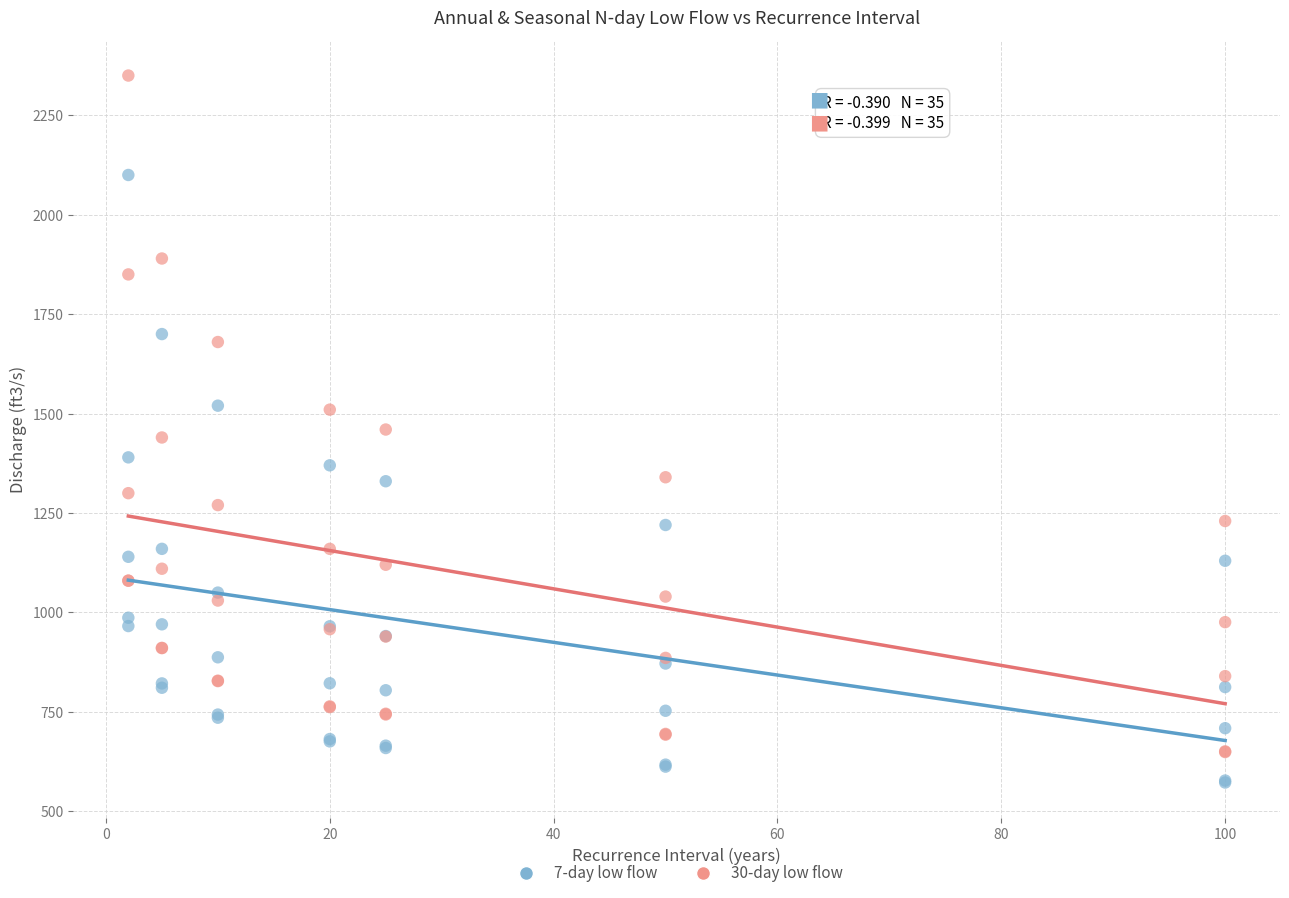

Which series has the widest spread of Y values?

30-day low flow